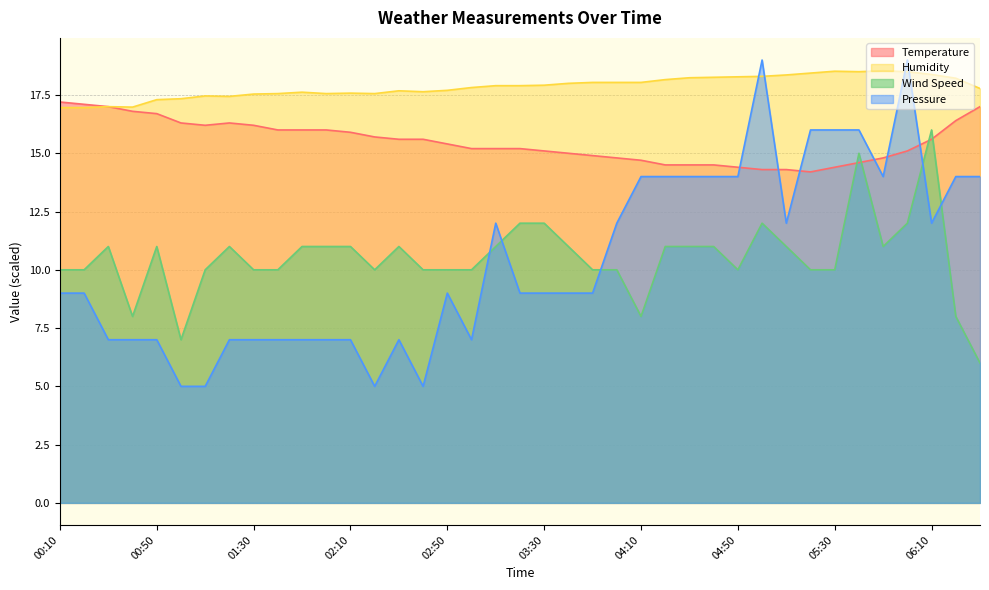

Rank the series by their maximum value, from lowest to highest.

Wind Speed, Temperature, Humidity, Pressure